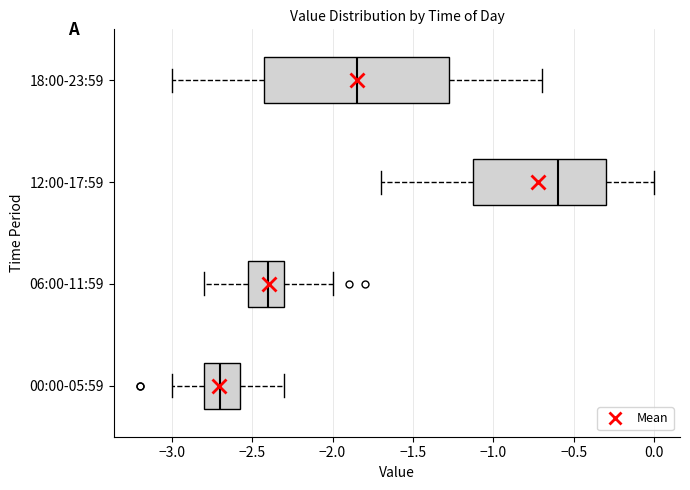

Reading bottom to top, read every box against the x-axis: the position of its median line, the range the box covers, and the ends of its whiskers. The values are not printed on the chart, so give them approximately, as read against the axis.

00:00-05:59: median -2.70, box -2.80 to -2.55, whiskers -3.00 to -2.30
06:00-11:59: median -2.40, box -2.50 to -2.30, whiskers -2.80 to -2.00
12:00-17:59: median -0.60, box -1.10 to -0.30, whiskers -1.70 to 0.00
18:00-23:59: median -1.85, box -2.40 to -1.25, whiskers -3.00 to -0.70